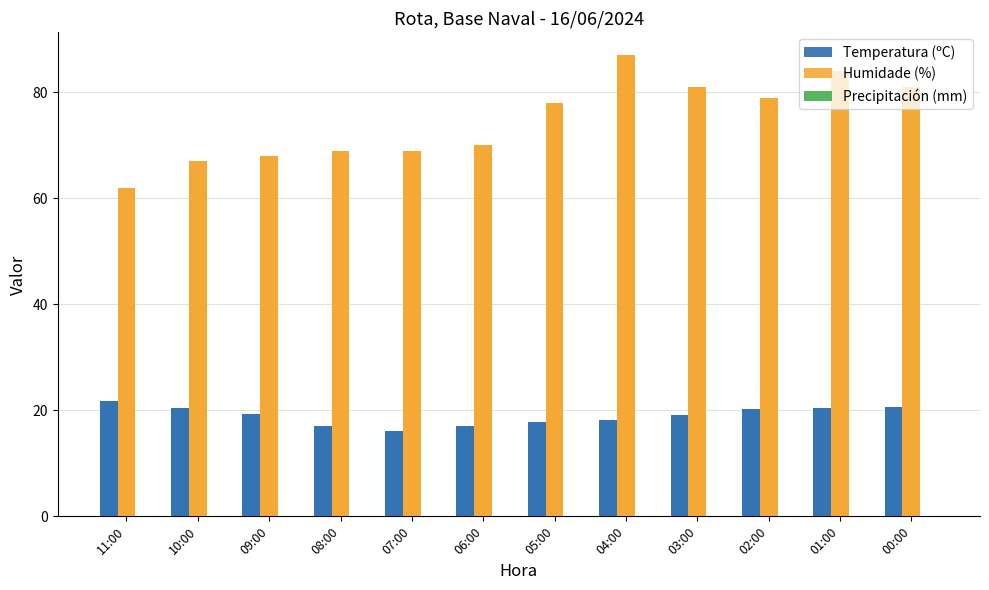

Reading left to right, list all the values displayed in this chart.

Temperatura (ºC): 21.8	20.4	19.3	17.0	16.2	17.0	17.9	18.2	19.1	20.3	20.5	20.7
Humidade (%): 62.0	67.0	68.0	69.0	69.0	70.0	78.0	87.0	81.0	79.0	84.0	81.0
Precipitación (mm): 0.0	0.0	0.0	0.0	0.0	0.0	0.0	0.0	0.0	0.0	0.0	0.0